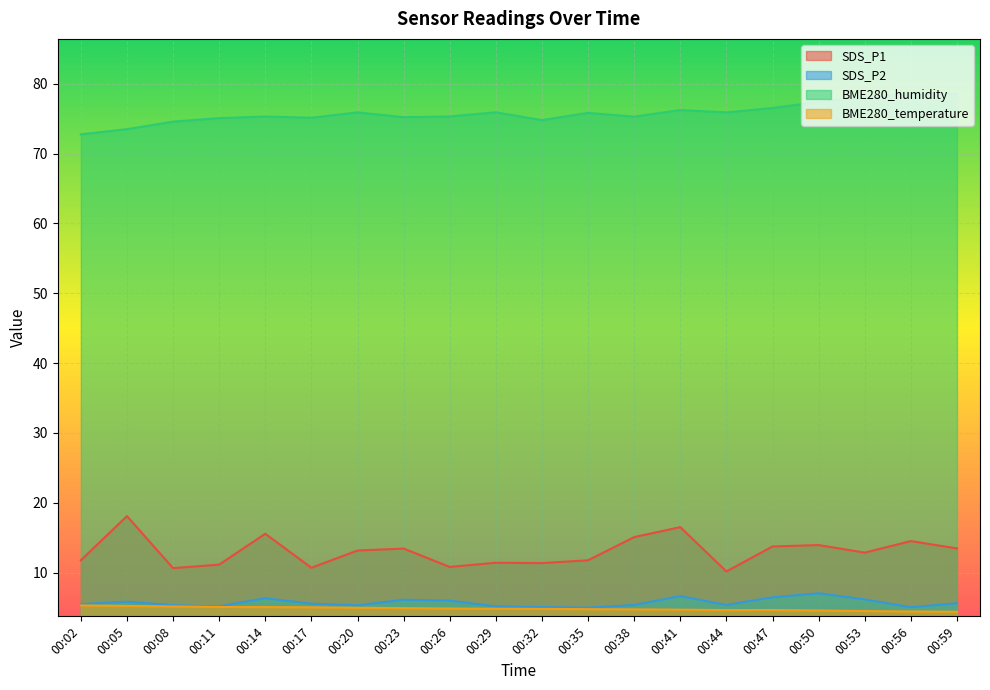

What is the lowest value of the BME280_humidity series?

72.8